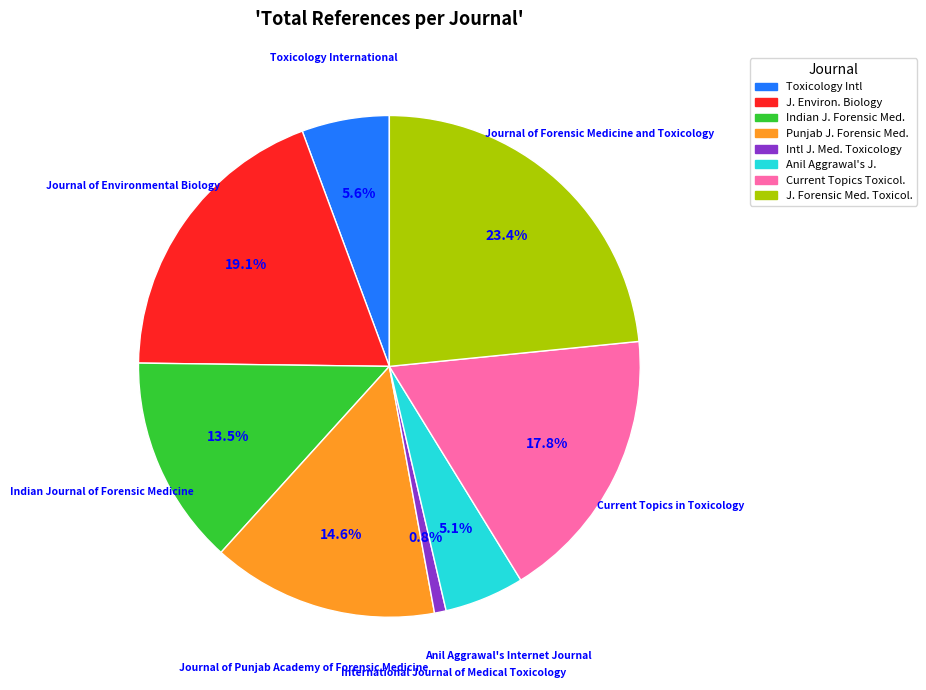

How many slices are in this pie chart?

8